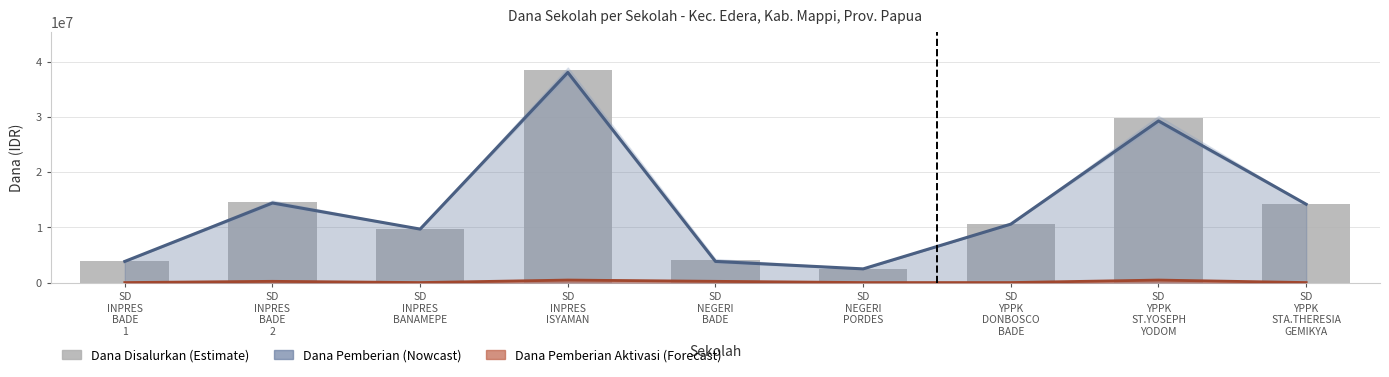

How many bars are there in total?

9